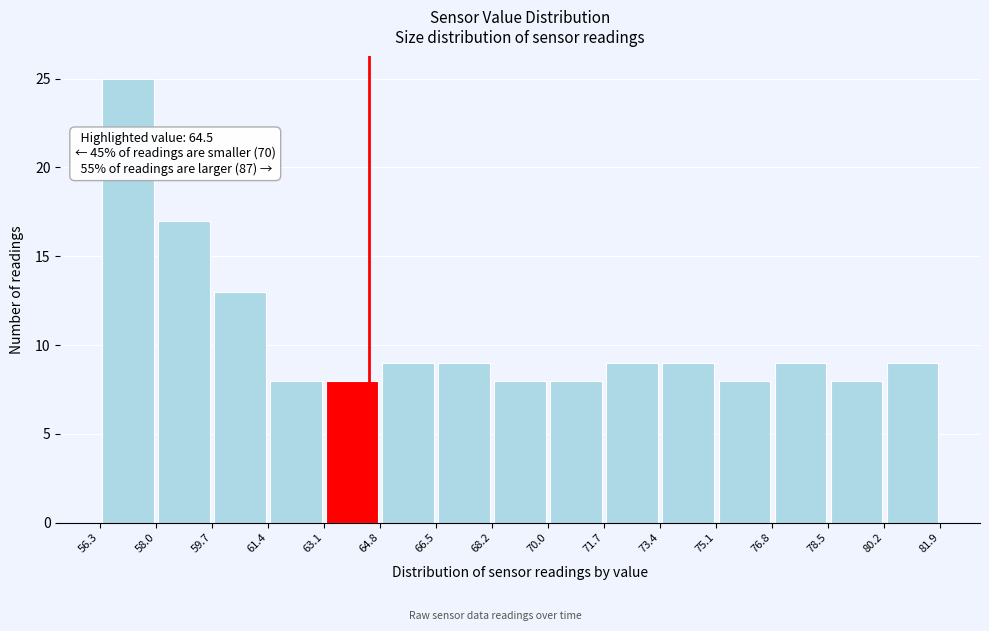

Over which range of the x-axis is the bar tallest?

56.3 to 58.0